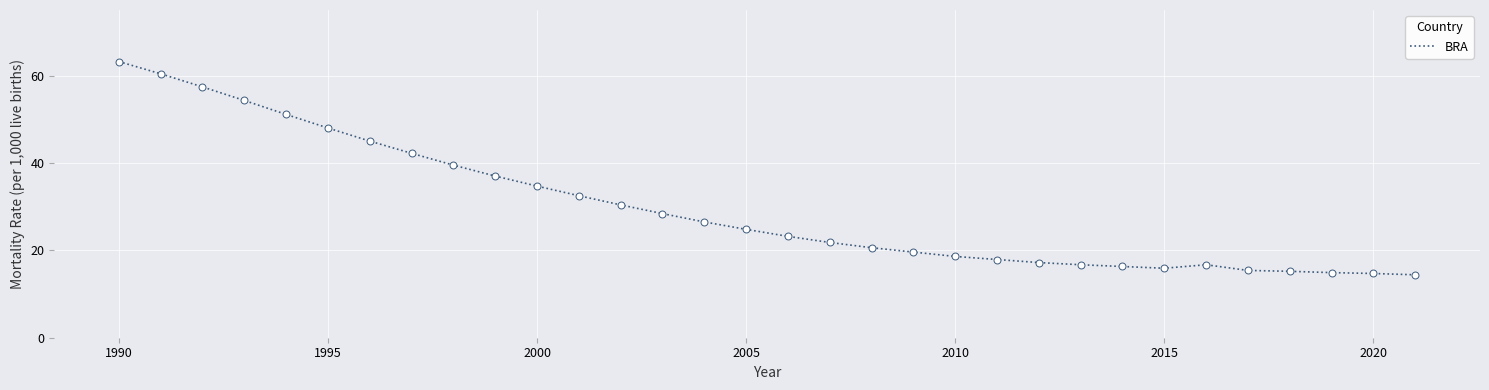

What is the difference between the maximum and minimum values?

48.8